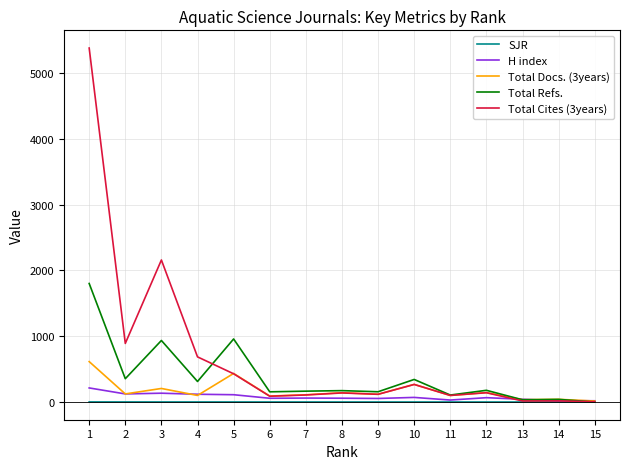

What is the total value across all series at 1?

8008.7